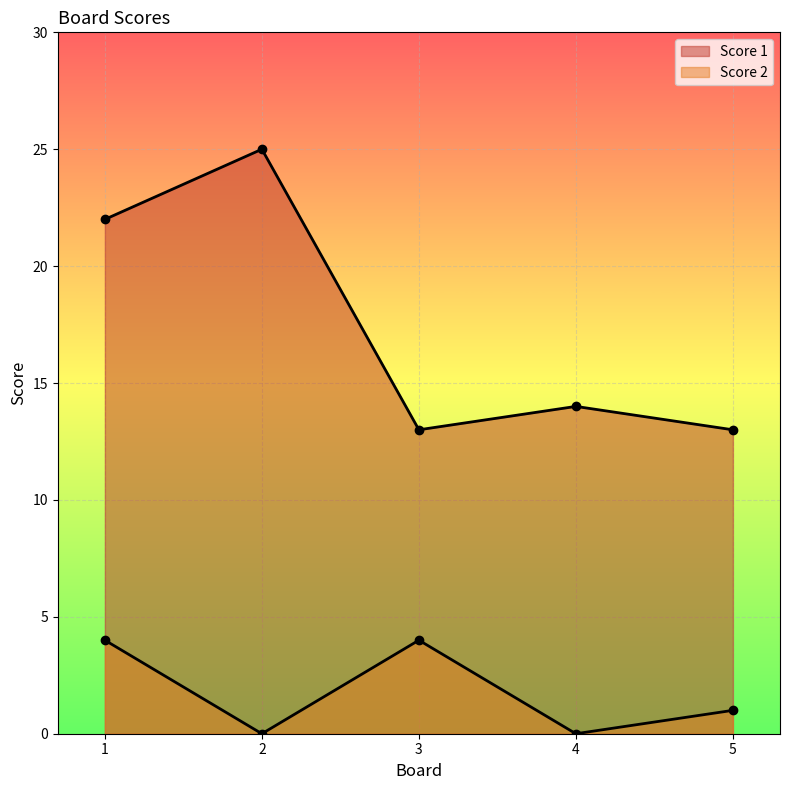

True or false: Score 2 has more than 0 points higher than both neighbors.

True